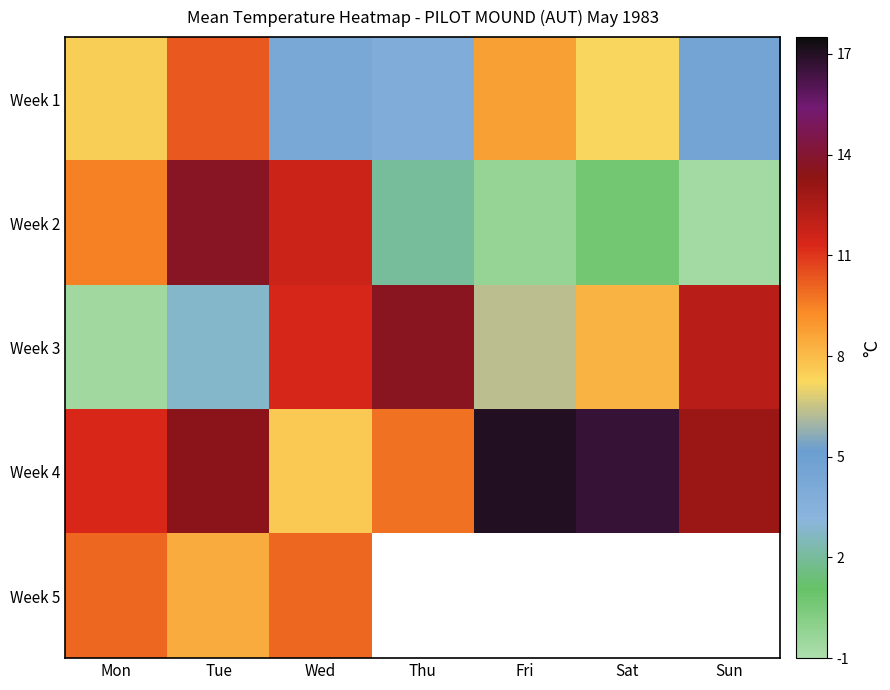

The value of Week 1 at Thu is 2.7. True or false?

False